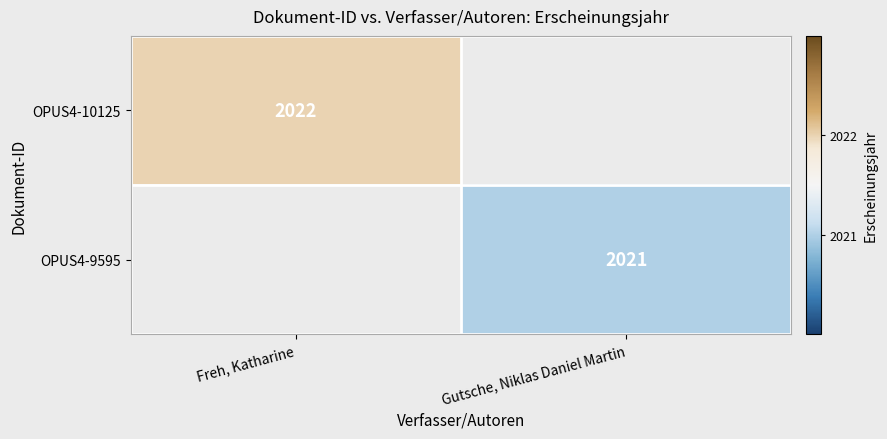

The value of OPUS4-10125 at Freh, Katharine is 3049. True or false?

False